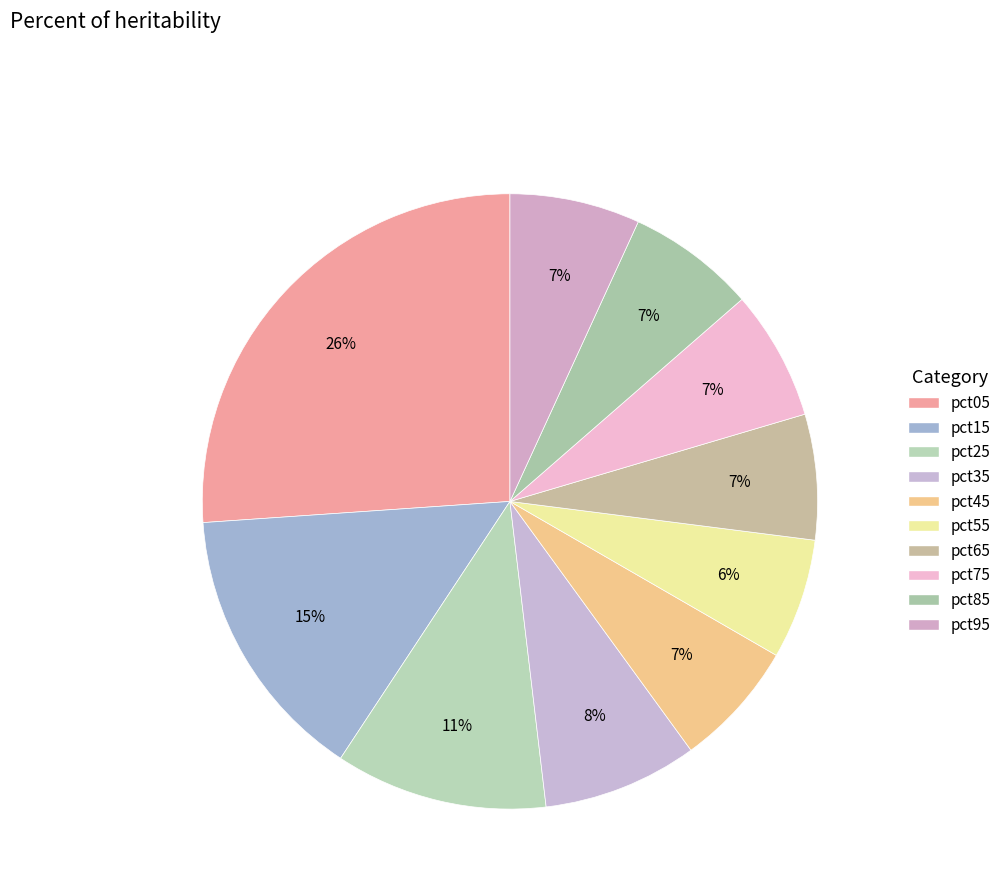

The pct45 slice represents 1% of the pie. True or false?

False